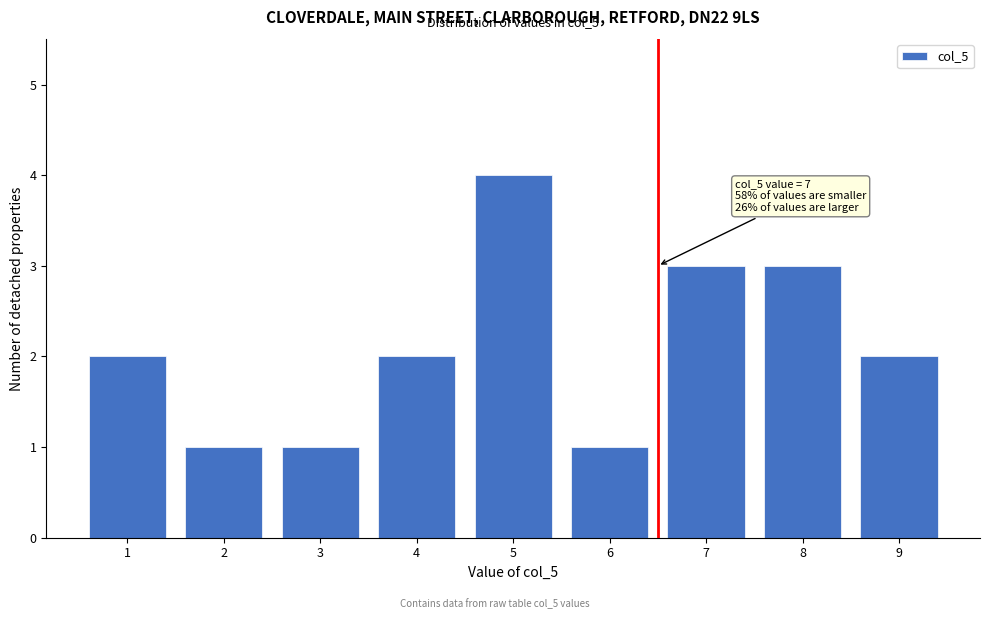

Reading left to right, list all the values displayed in this chart.

1=2	2=1	3=1	4=2	5=4	6=1	7=3	8=3	9=2